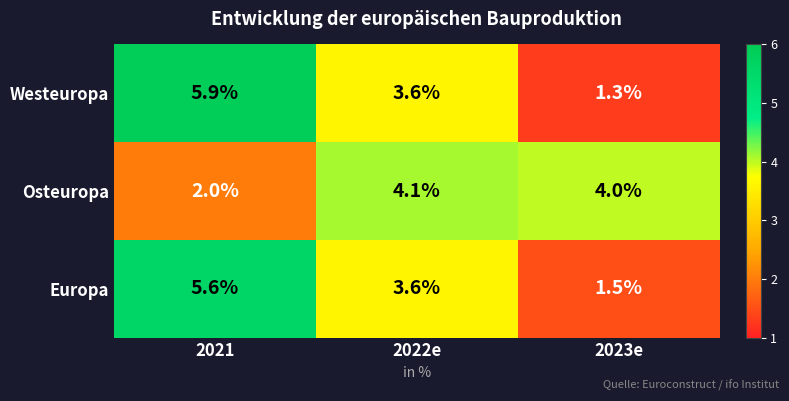

What is the average value of the Westeuropa series?

3.6